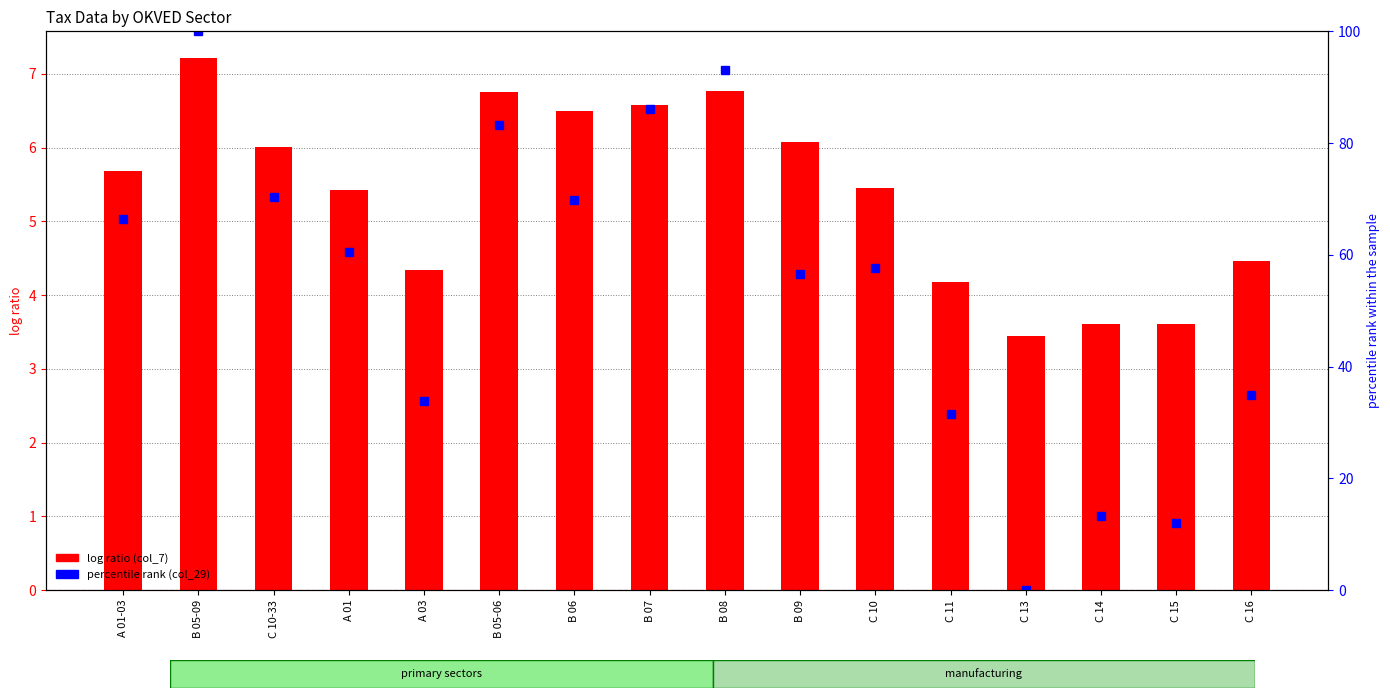

Reading left to right, list all the values displayed in this chart.

А 01-03=66.5	B 05-09=100.0	С 10-33=70.4	А 01=60.6	А 03=33.8	B 05-06=83.2	B 06=69.7	B 07=86.1	B 08=93.1	B 09=56.7	С 10=57.6	С 11=31.6	С 13=0.0	C 14=13.3	С 15=12.0	С 16=34.8